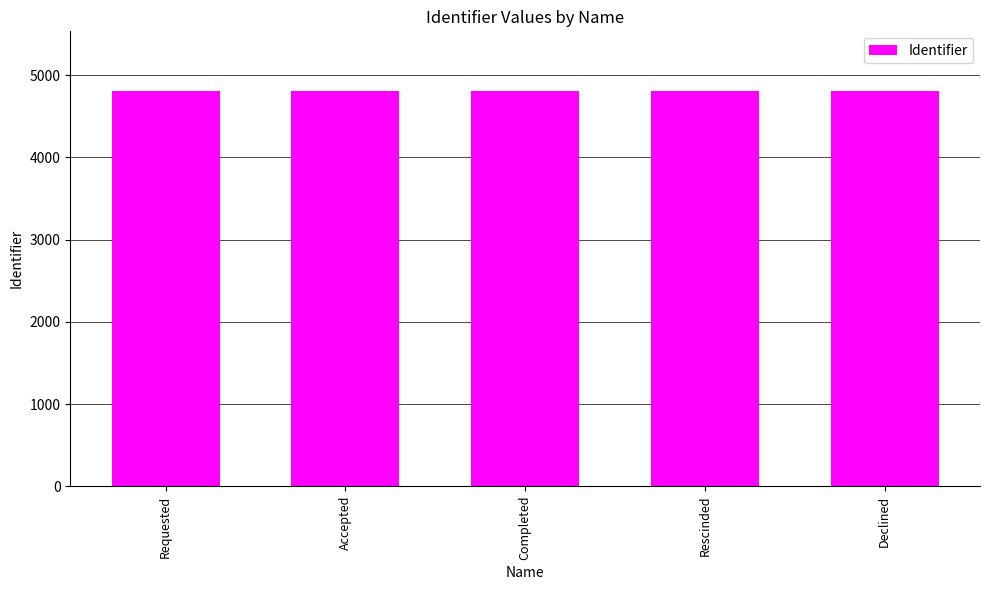

What is the sum of all values?

24045